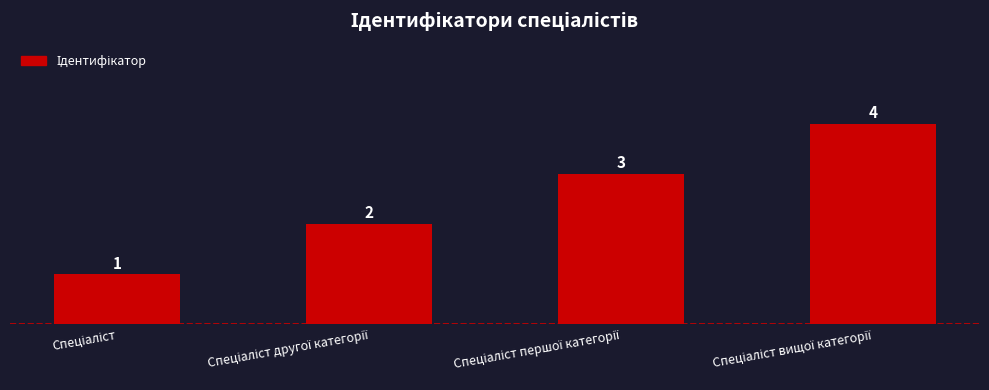

What is the value of the 3rd bar from the left?

3